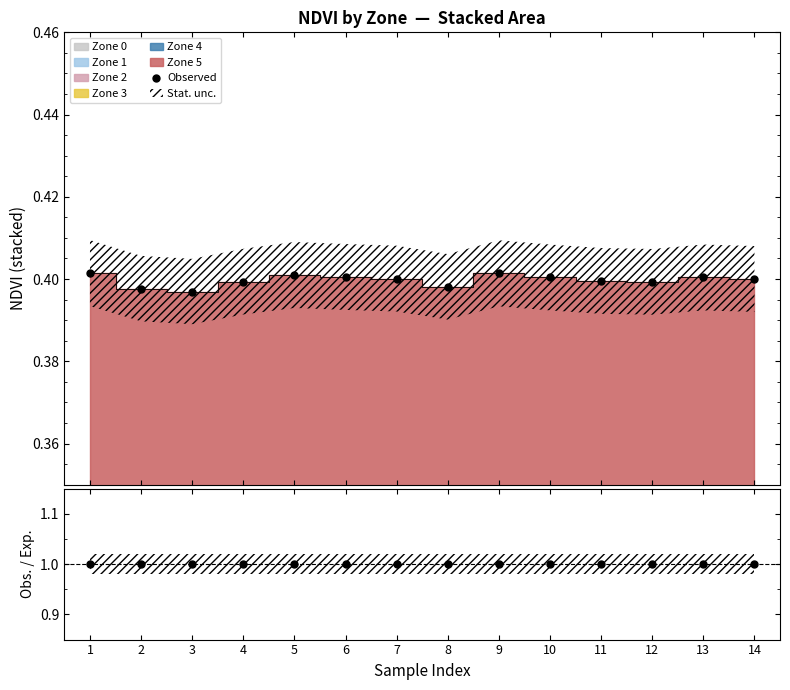

Where is the data nearest to the value 0?

3